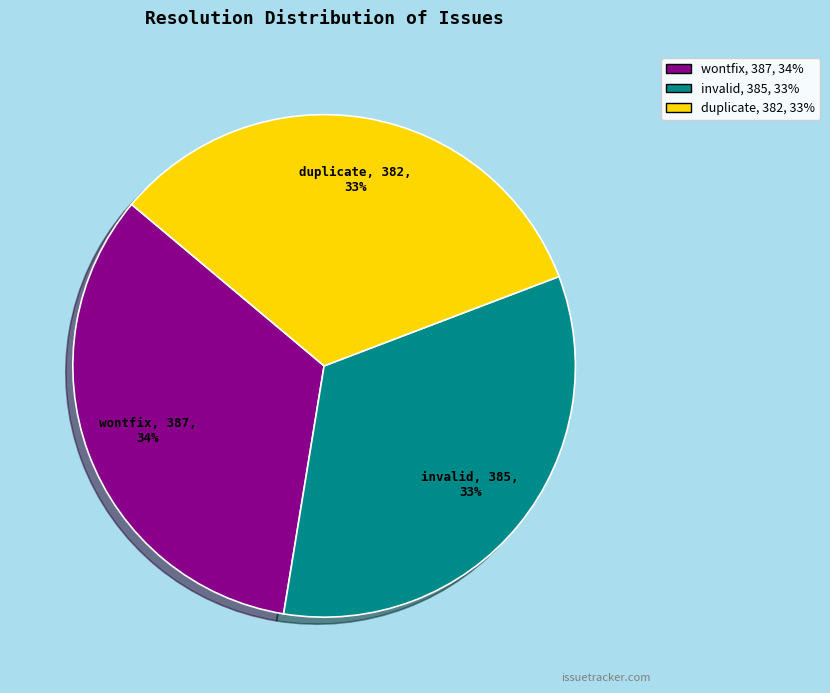

Is it true that invalid is 19% of the pie?

False